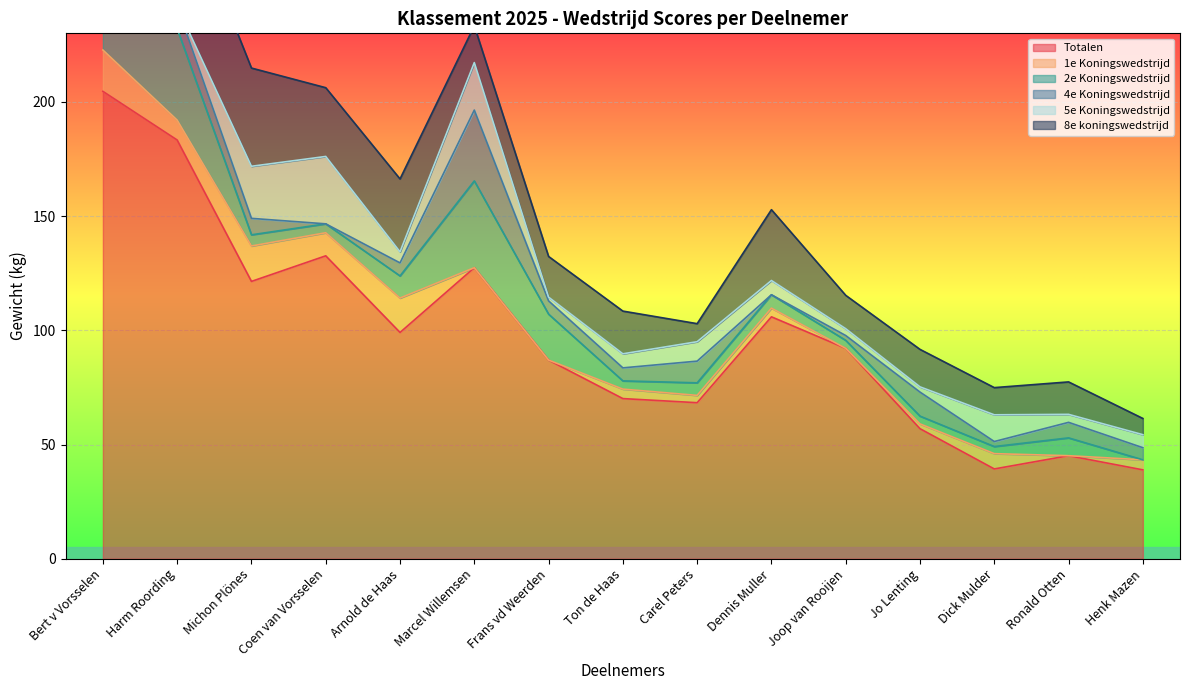

What is the average value of the 5e Koningswedstrijd series?

8.8